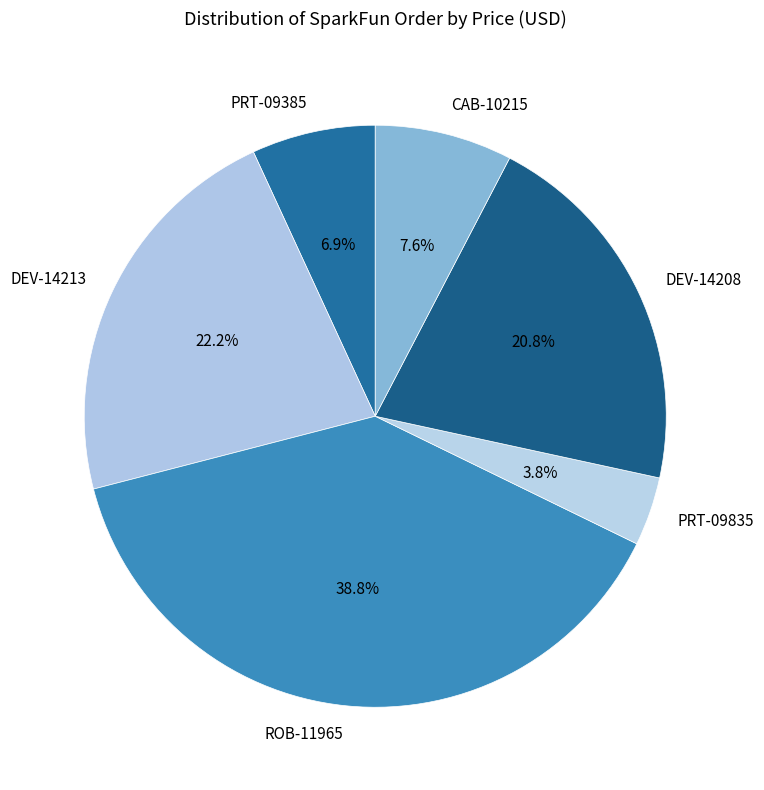

To the nearest percent, what is the average slice percentage?

17%